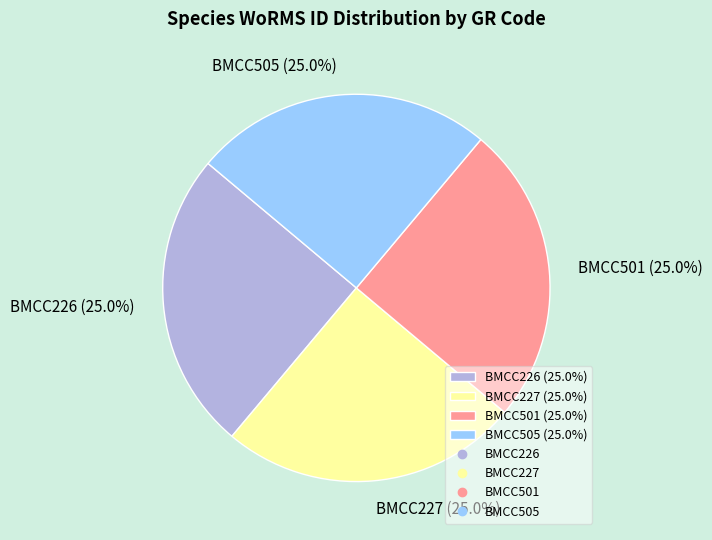

True or false: BMCC505 accounts for 34% of the total.

False